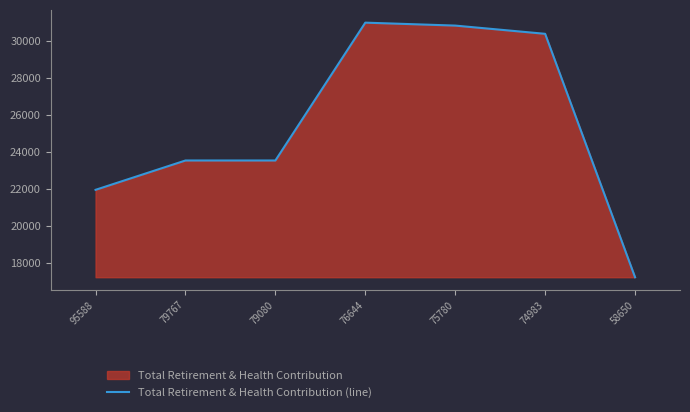

Which category has the lowest value across all series?

58650